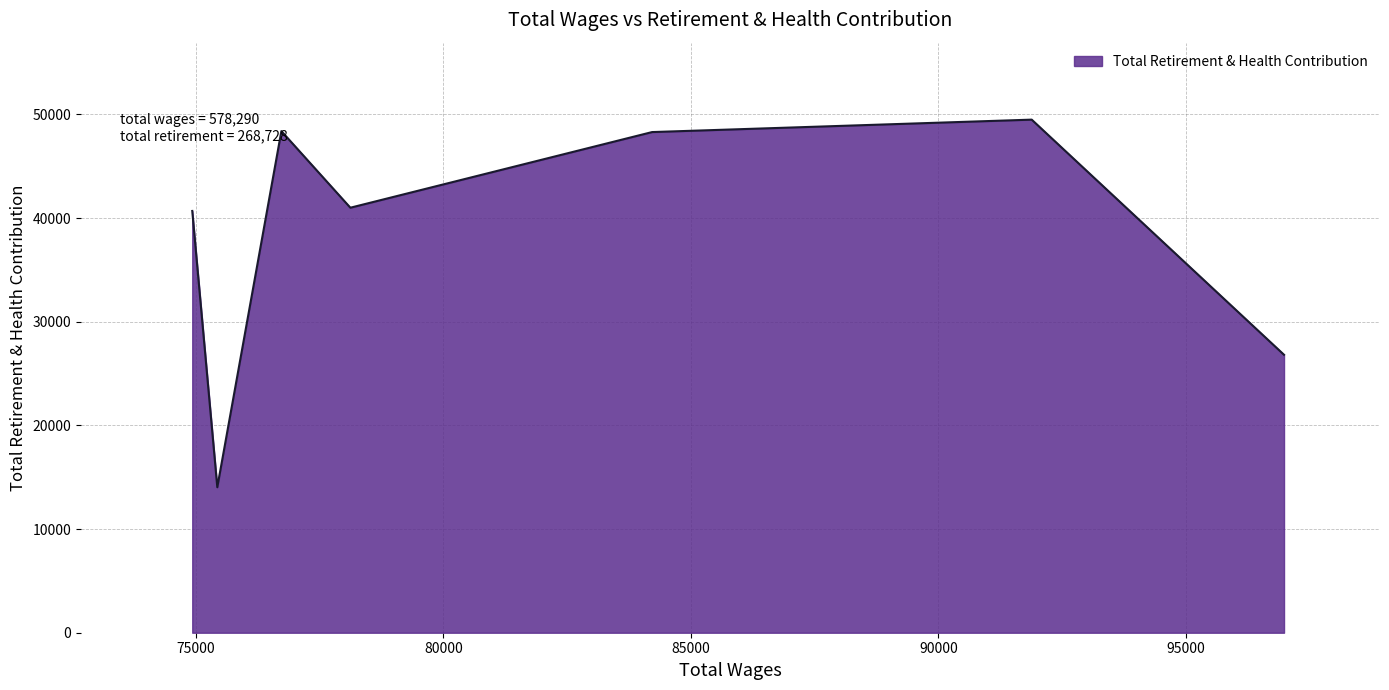

What is the greatest value displayed?

49499